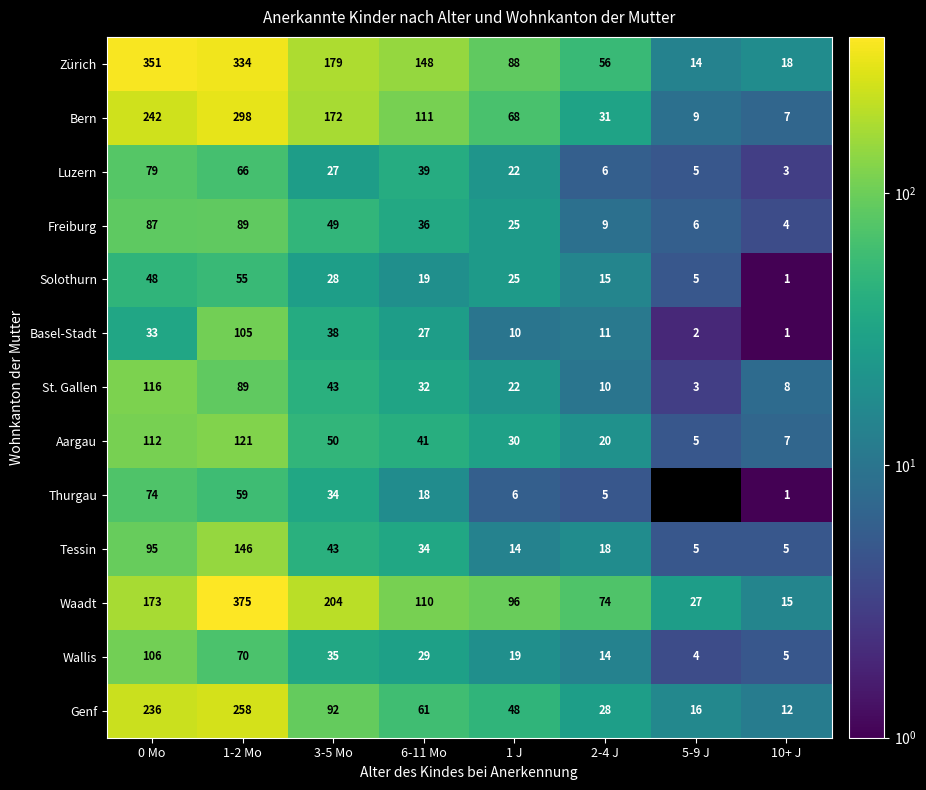

What is the difference between the highest and lowest values at 0 Mo?

318